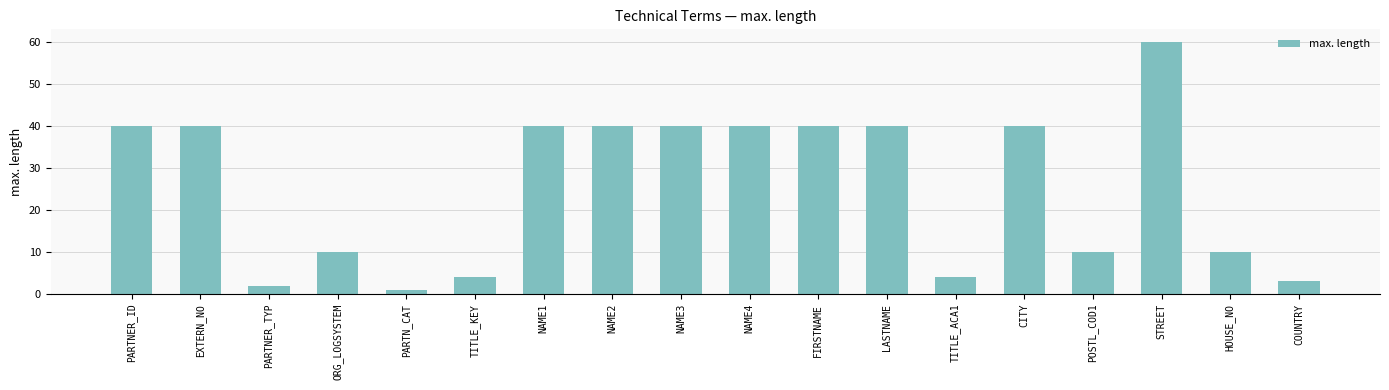

The chart shows a value of 40 at NAME1. True or false?

True